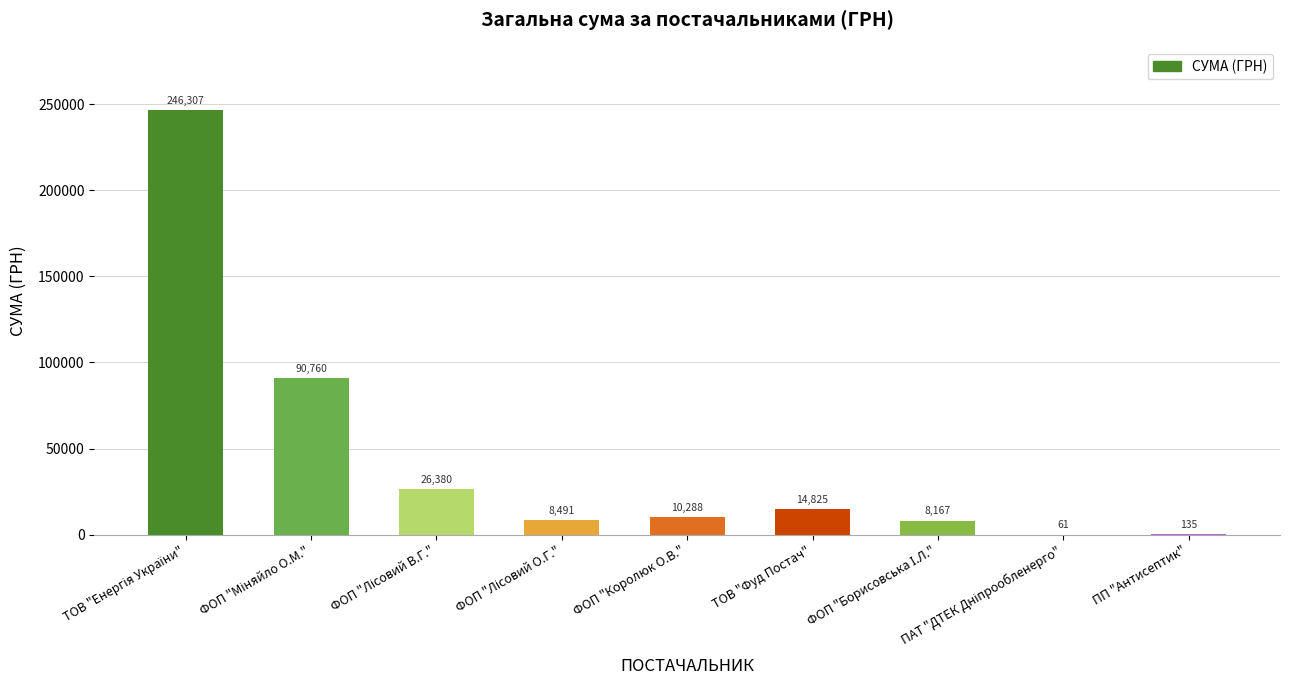

The value at ФОП "Королюк О.В." is 10288.4. True or false?

True